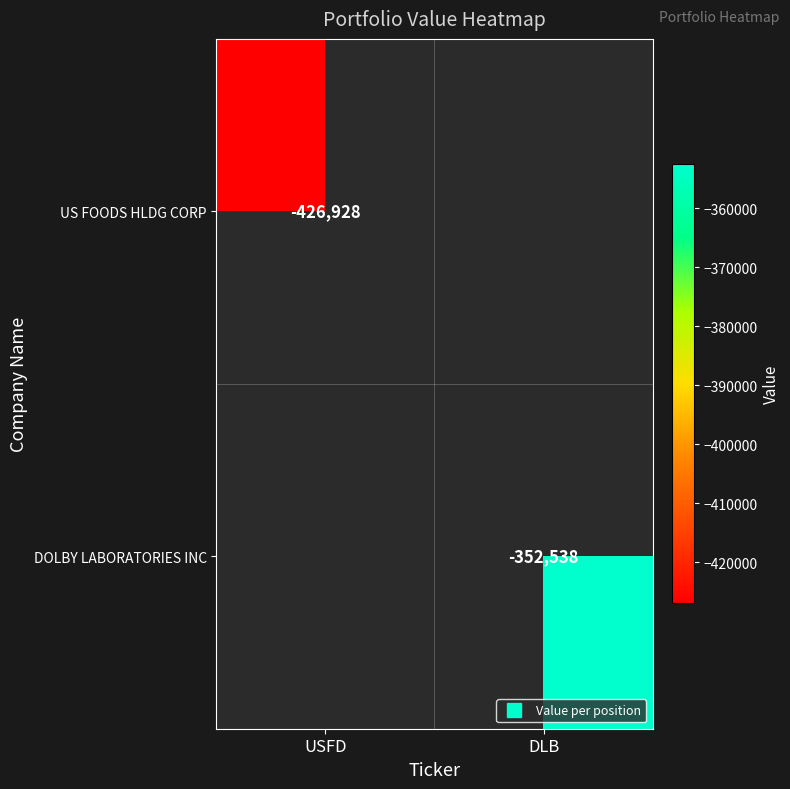

What is the minimum value shown in the chart?

-426928.0